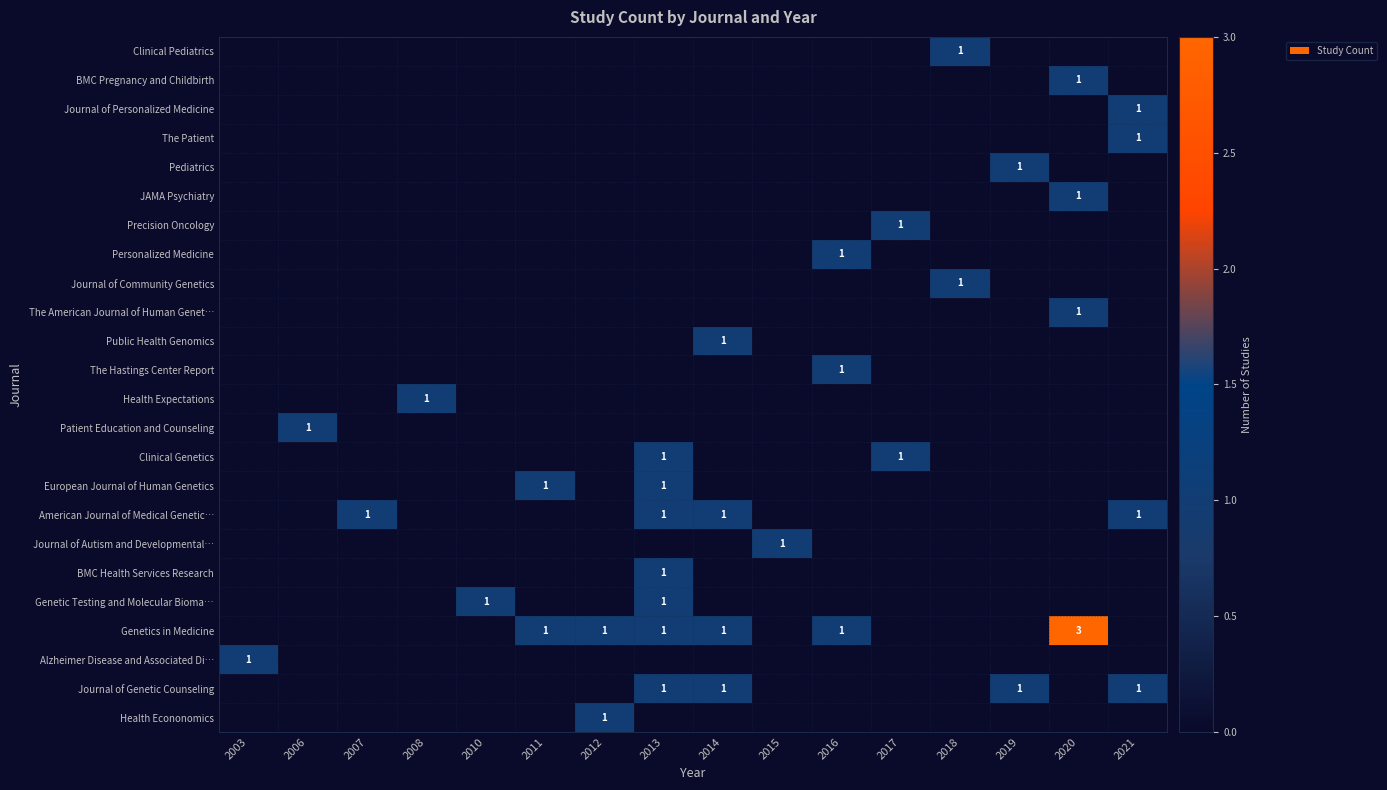

True or false: The Hastings Center Report has a value of 1 at 2017.

False